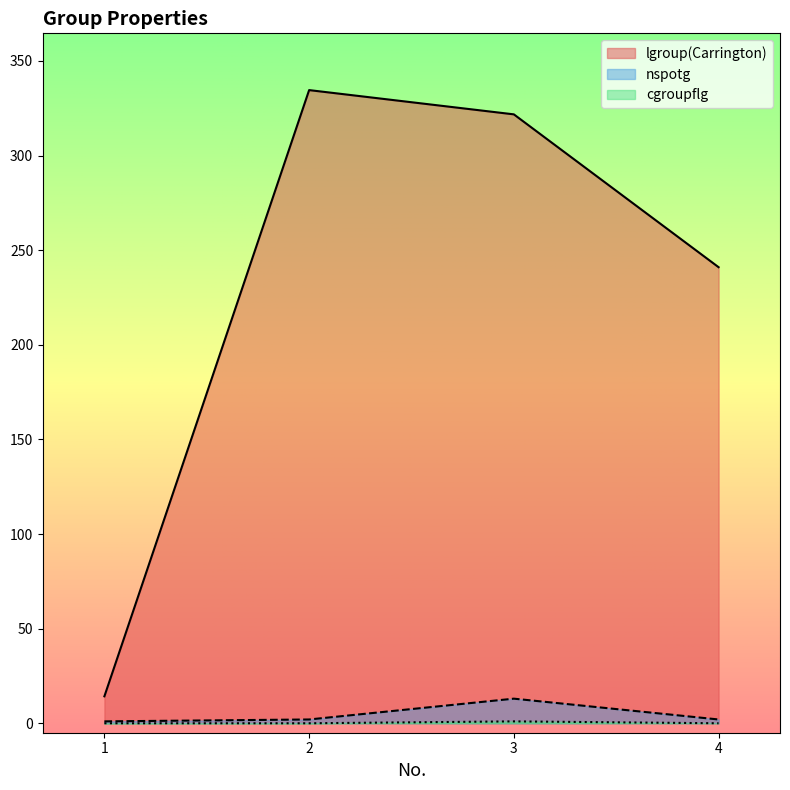

How many interior local peaks does the nspotg series have?

1